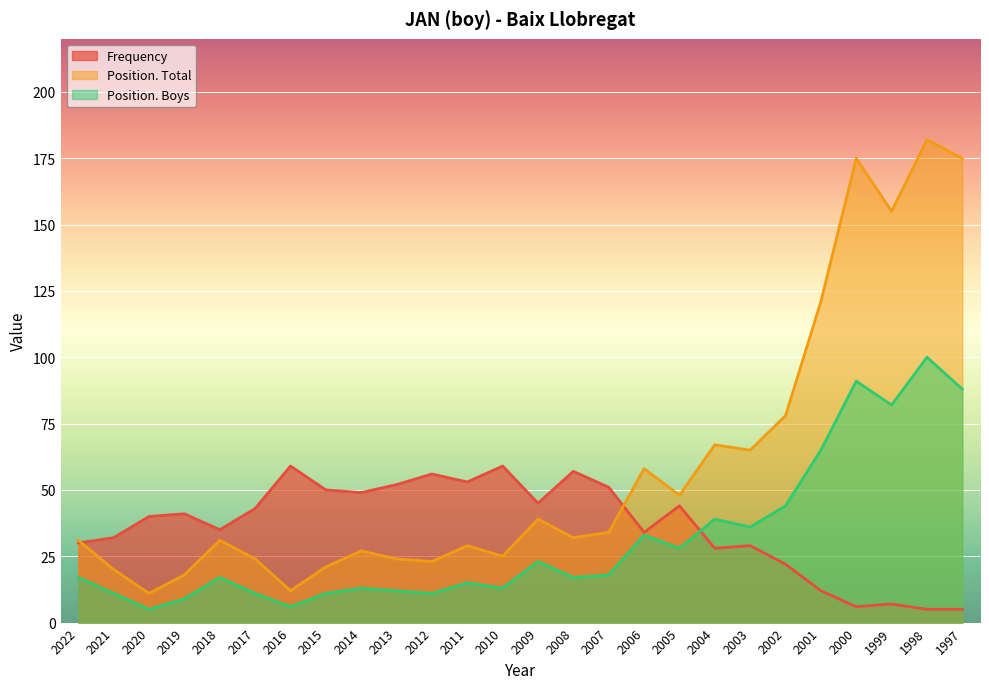

Which series has the largest total across all categories?

Position. Total